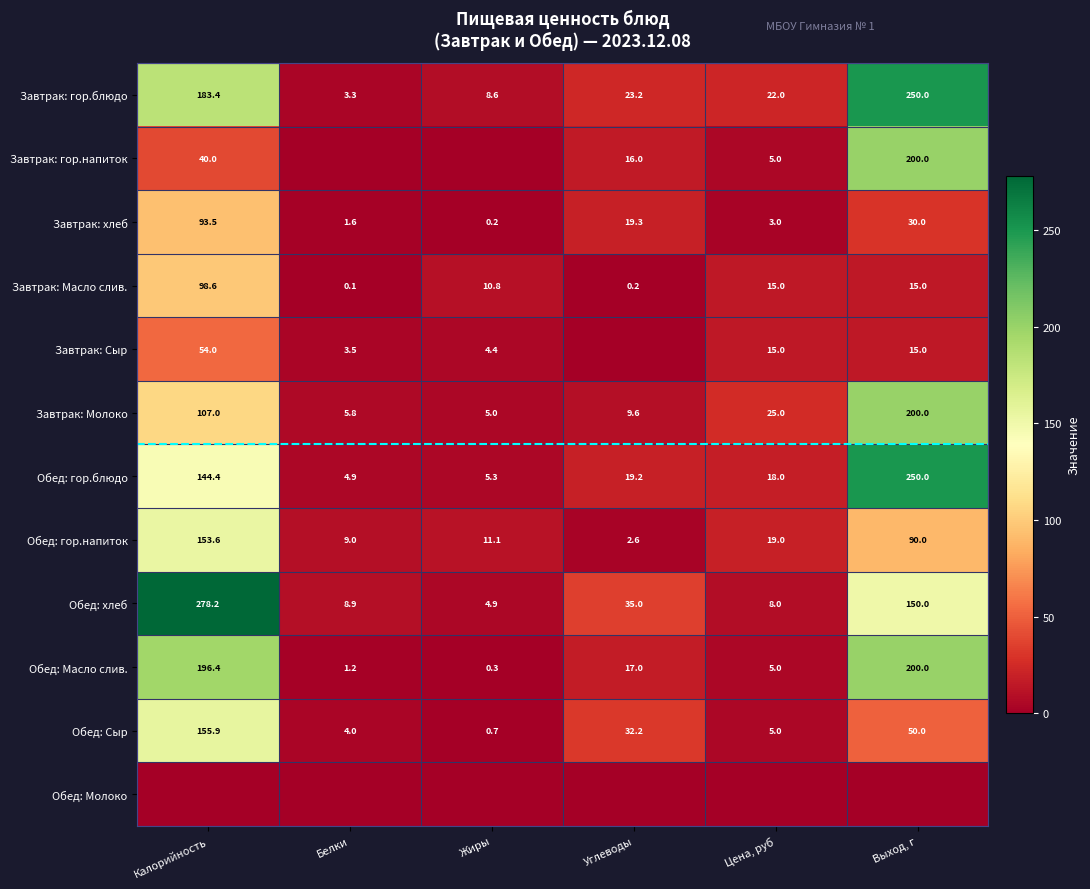

What is the average value of the Завтрак: Молоко series?

58.7